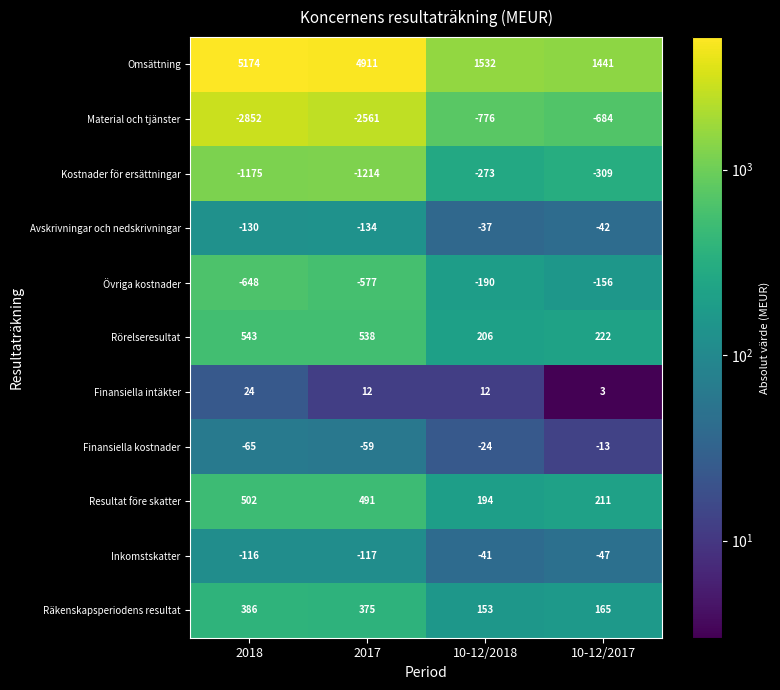

How many categories are shown in the chart?

4